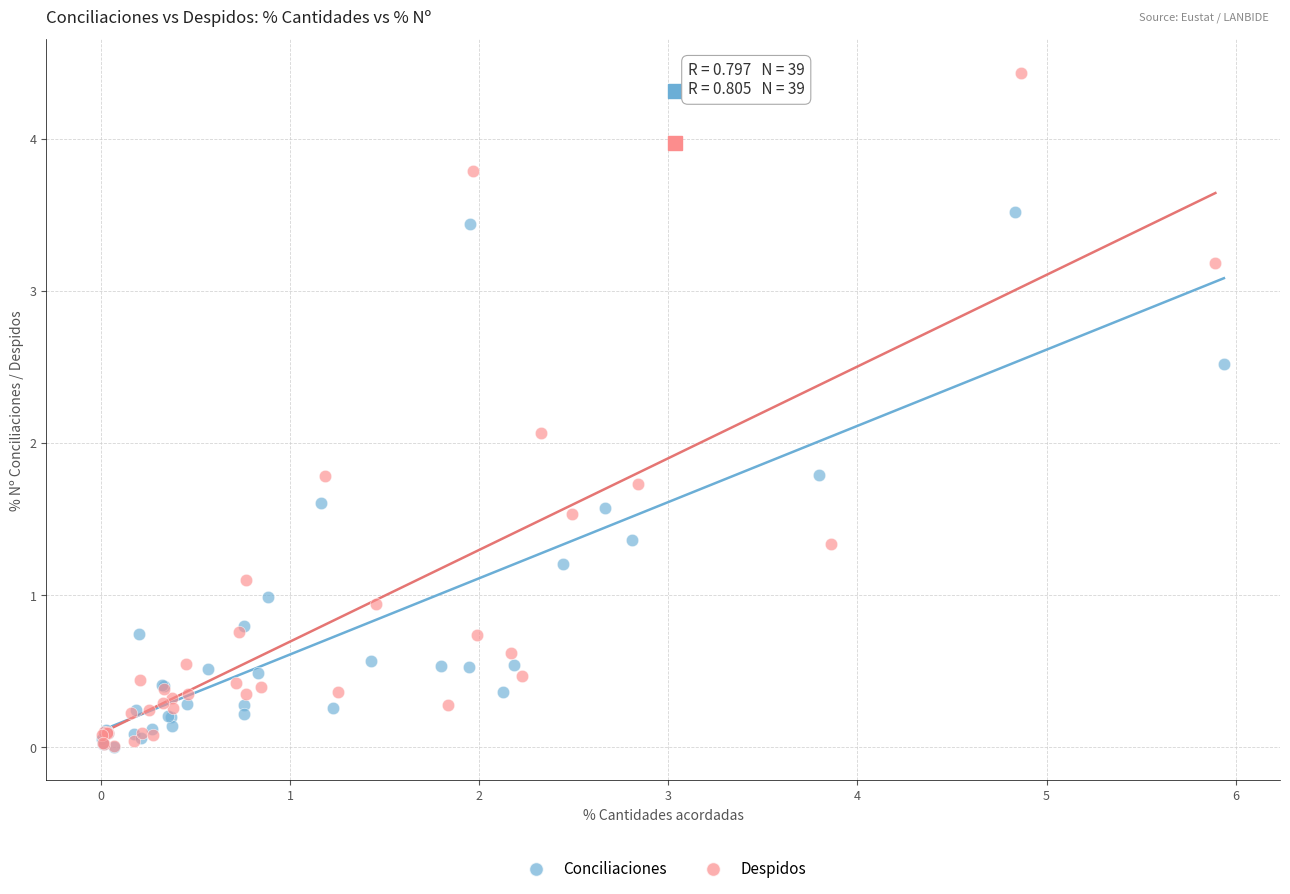

Which series contains the highest Y value?

Despidos